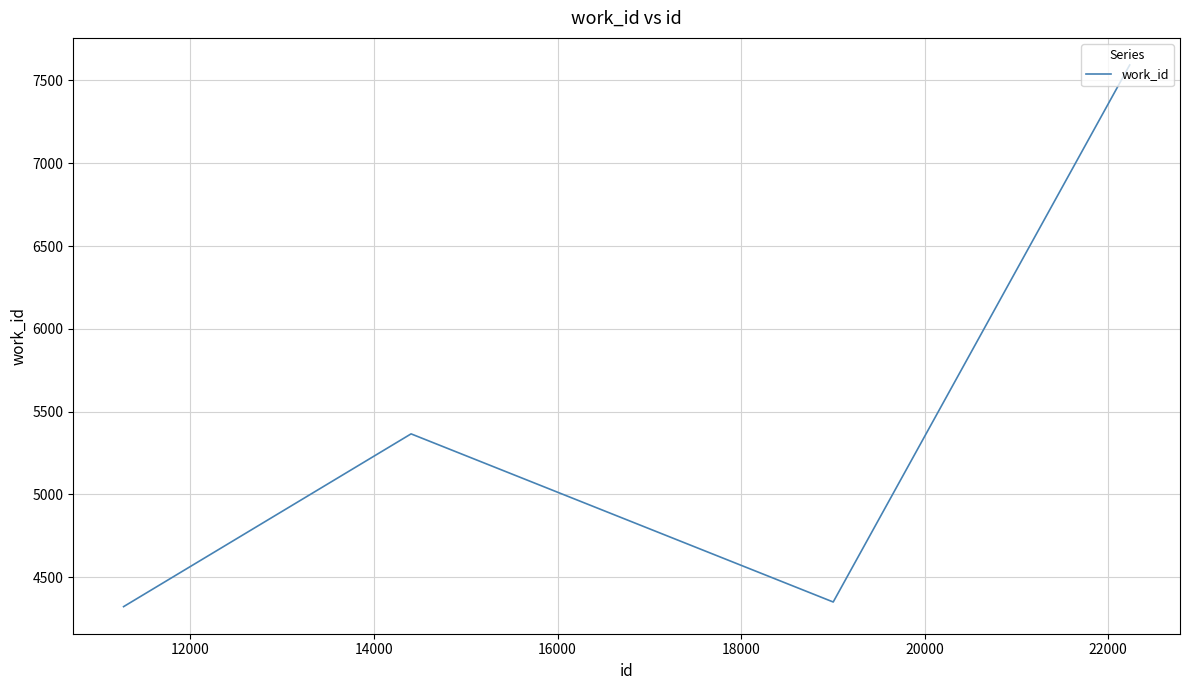

What is the maximum value shown in the chart?

7593